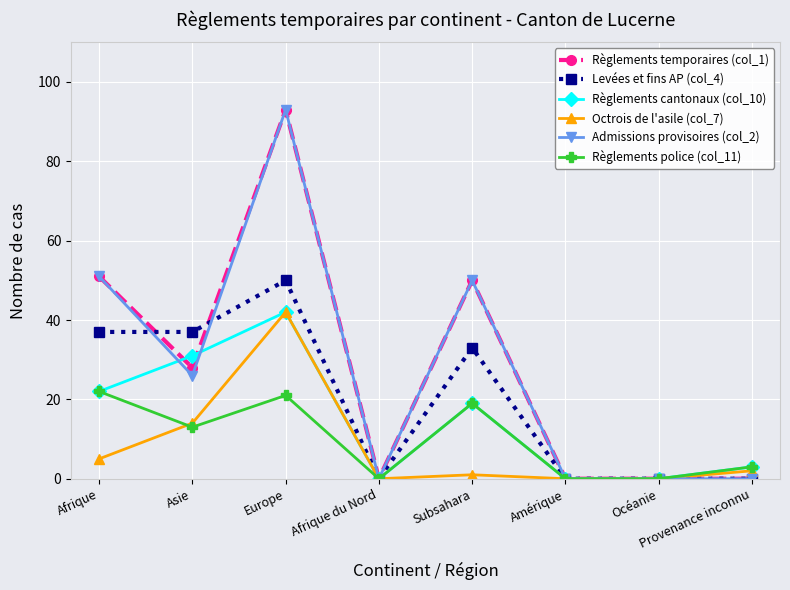

Where is the first local minimum for Règlements temporaires (col_1)?

Asie